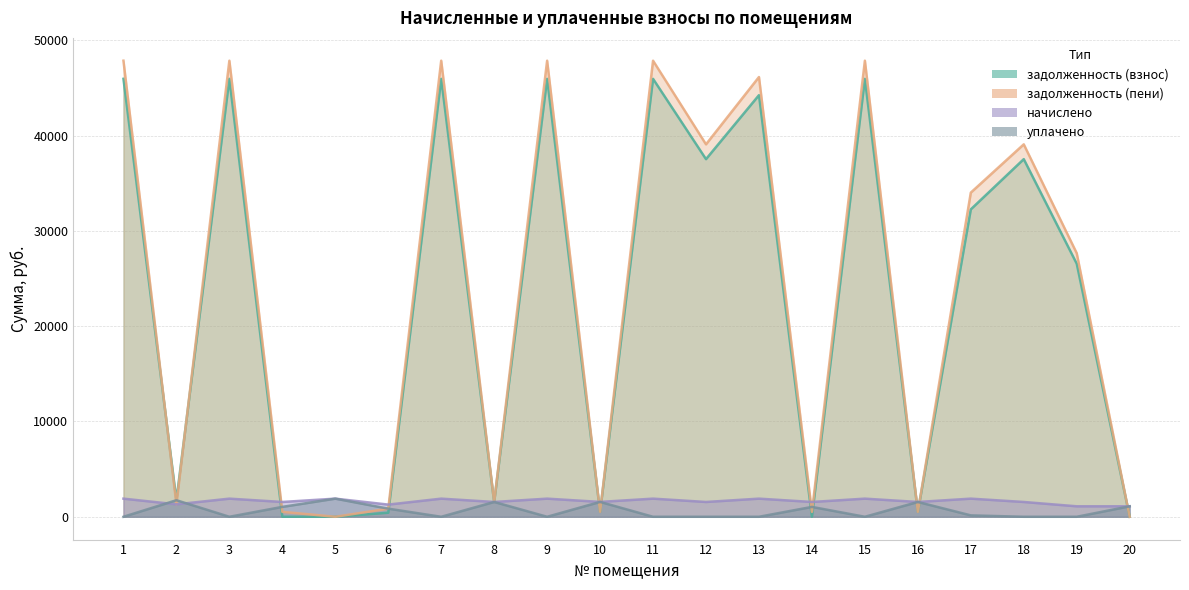

How many times do начислено and задолженность (взнос) cross each other?

9